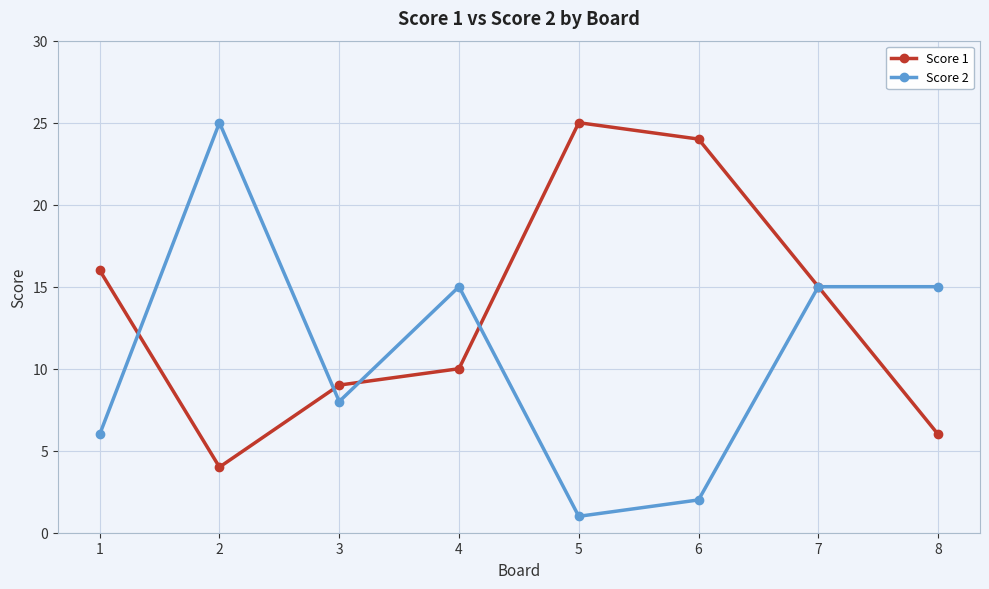

Which series has the largest range (max minus min)?

Score 2